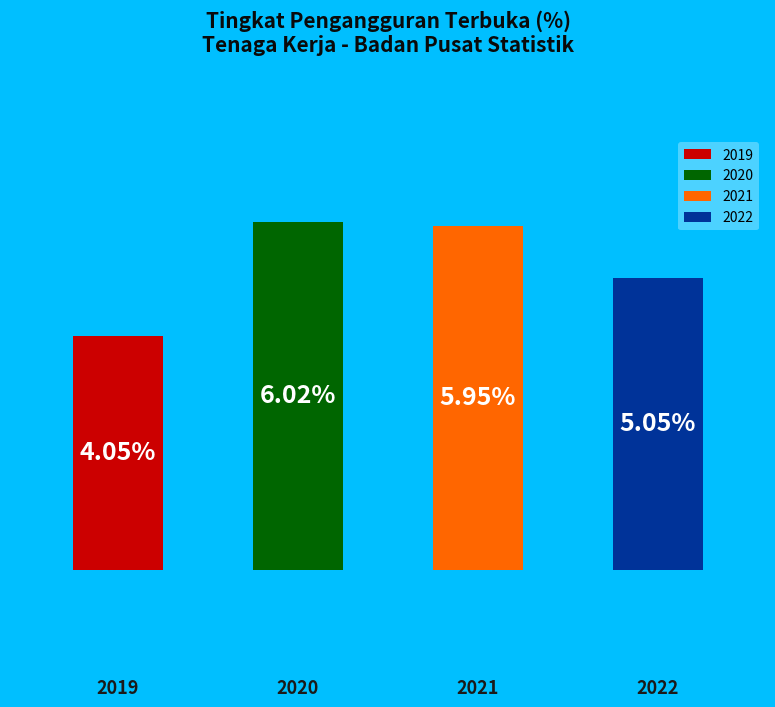

How many slices are in this pie chart?

4